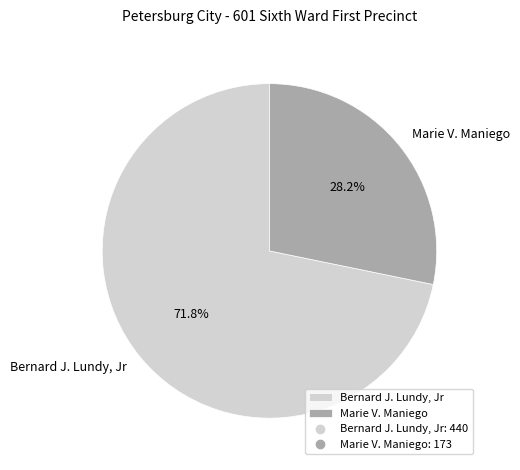

To the nearest percent, what percentage of the pie is Marie V. Maniego?

28%